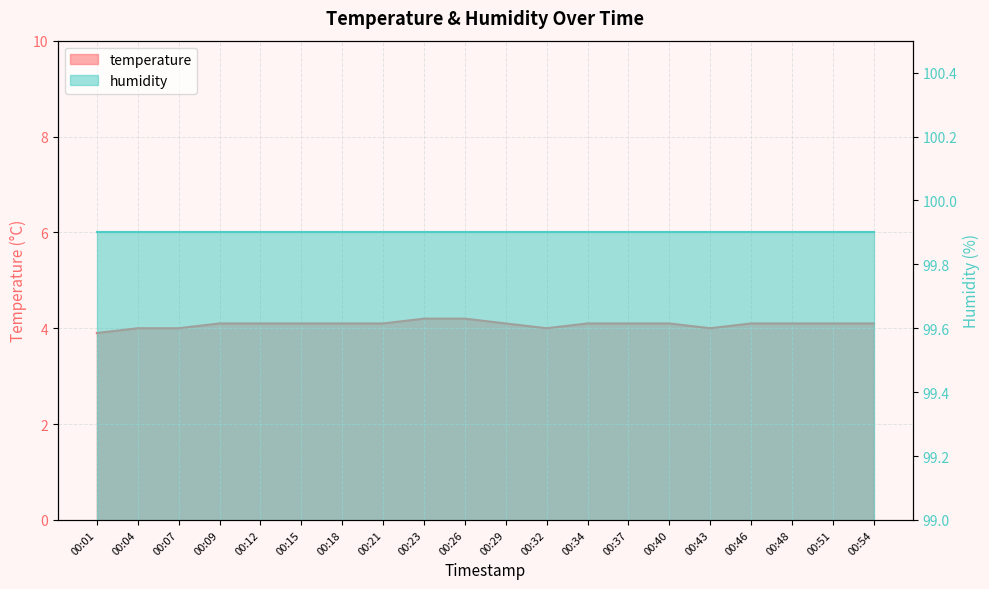

Count the values in the range 4 to 5.

19